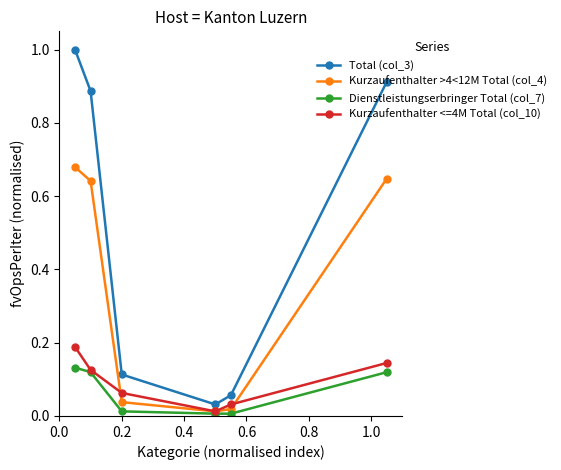

Which series has the largest total across all categories?

Total (col_3)